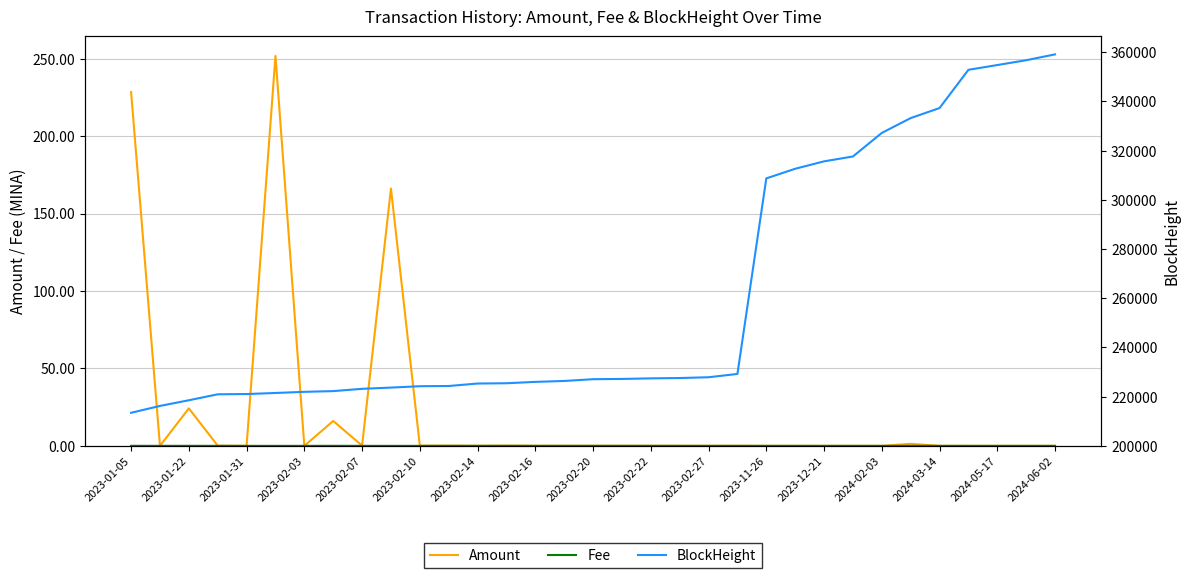

The value of Amount at 2024-02-03 is 0.0. True or false?

True